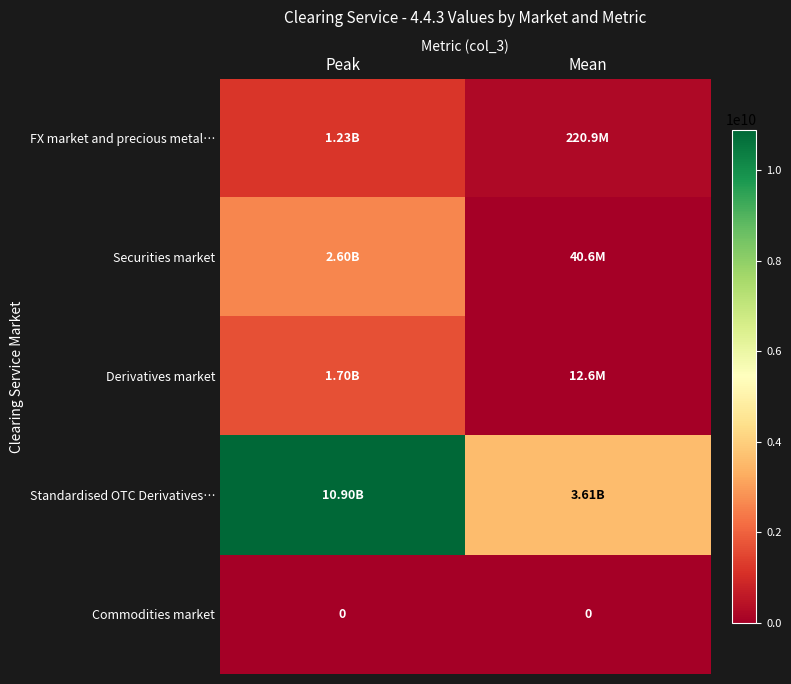

The value of Derivatives market at Peak is 1696691024.3. True or false?

True